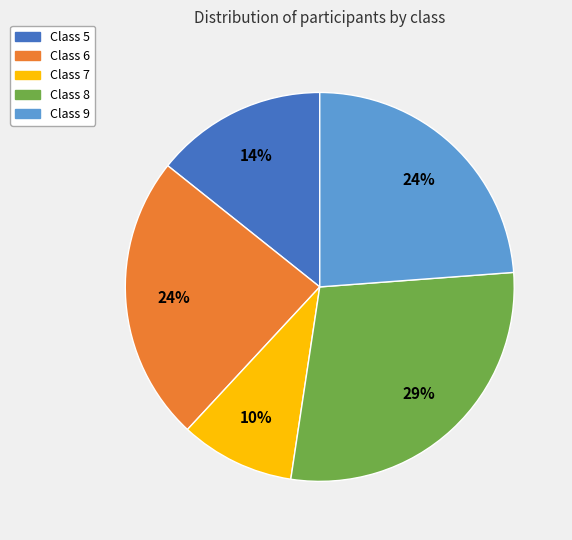

To the nearest percent, what percentage of the pie is Class 9?

24%